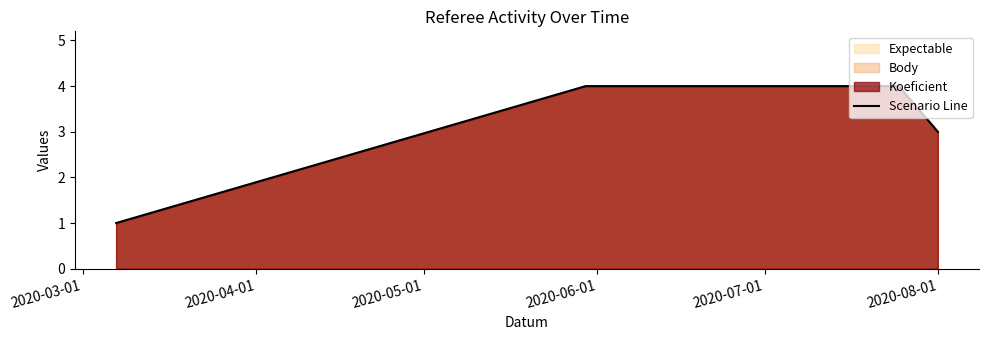

True or false: there are more than 2 points higher than both neighbors.

False